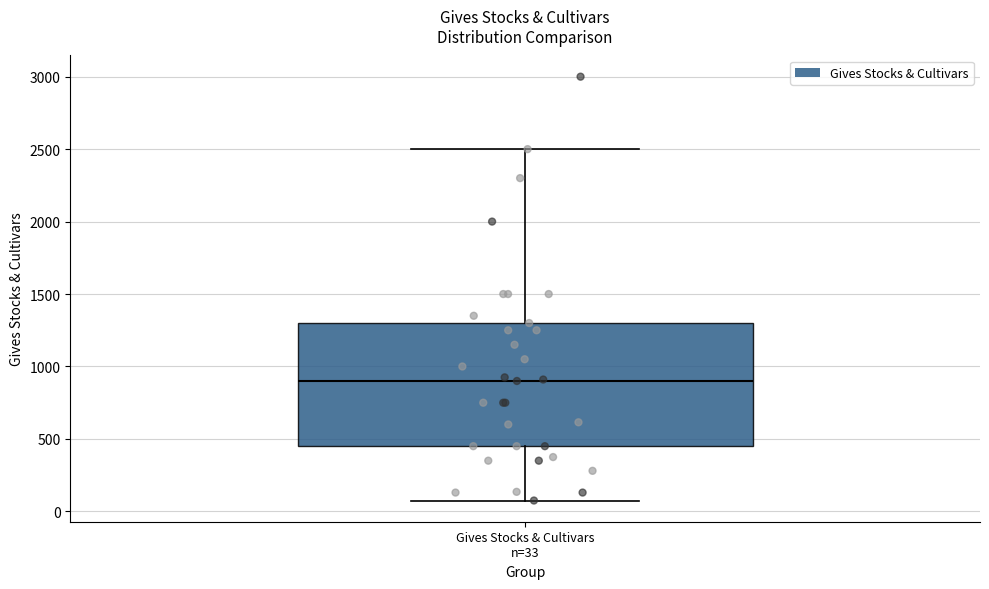

Transcribe this box plot: give where the median line is, the range the box spans, and where the two whiskers end, as read against the y-axis. The values are not printed on the chart, so give them approximately, as read against the axis.

median 900, box 450 to 1300, whiskers 100 to 2500